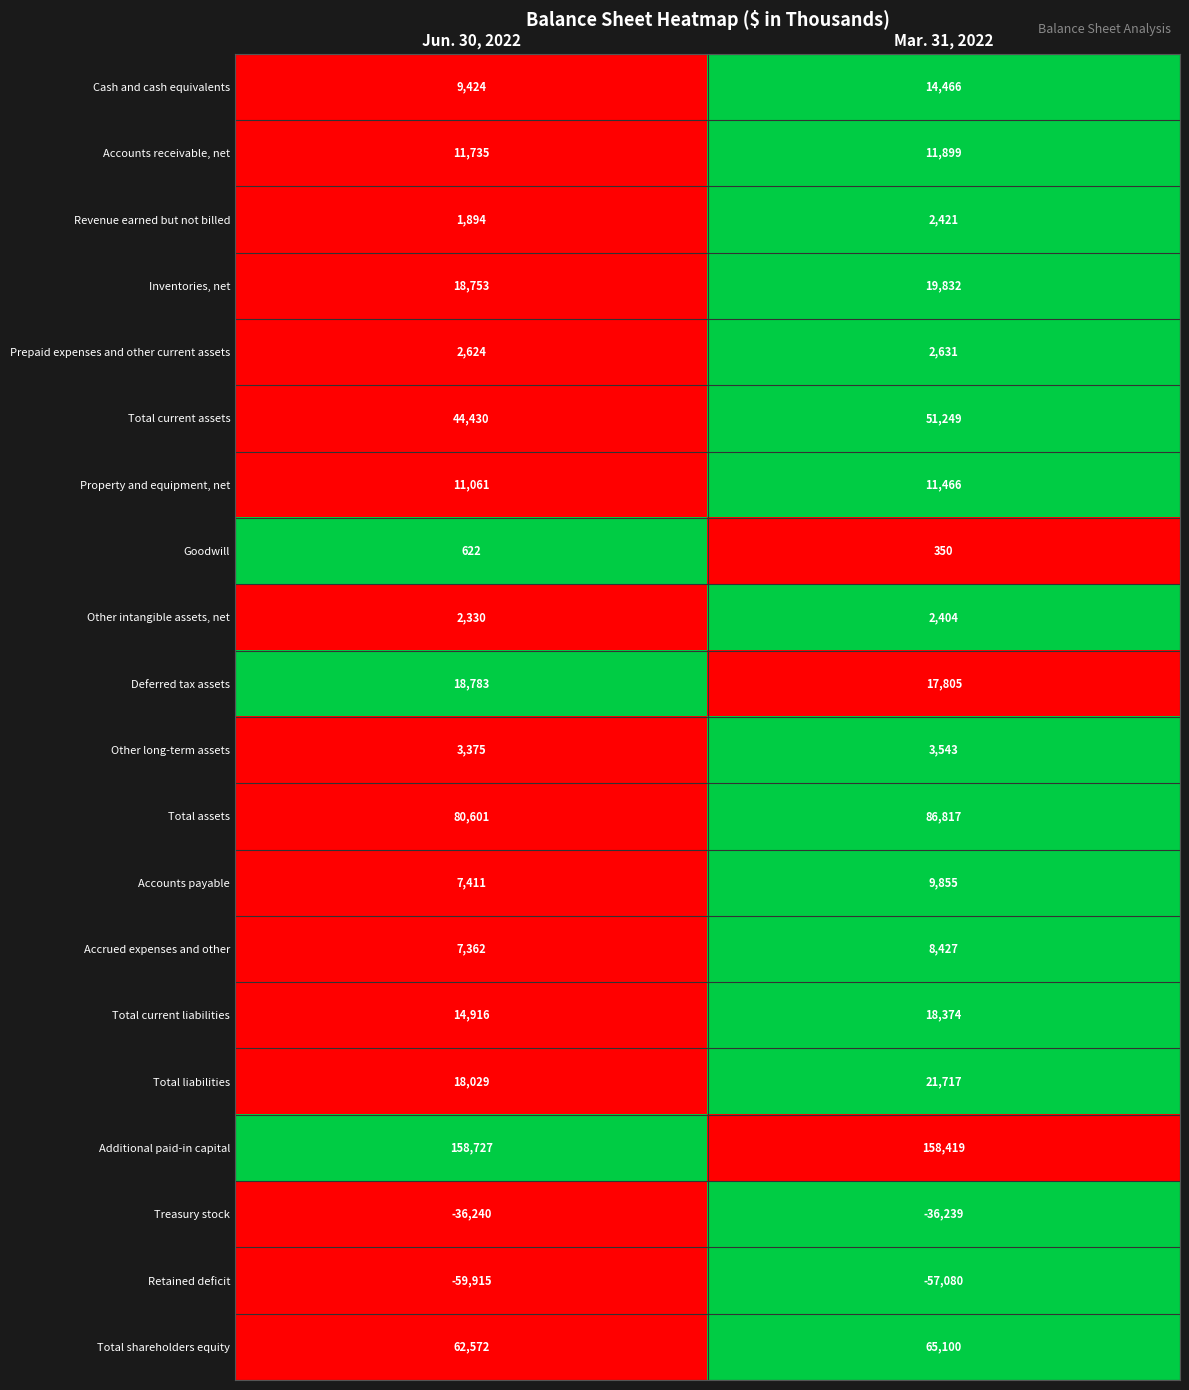

What is the sum of all Property and equipment, net values?

22527